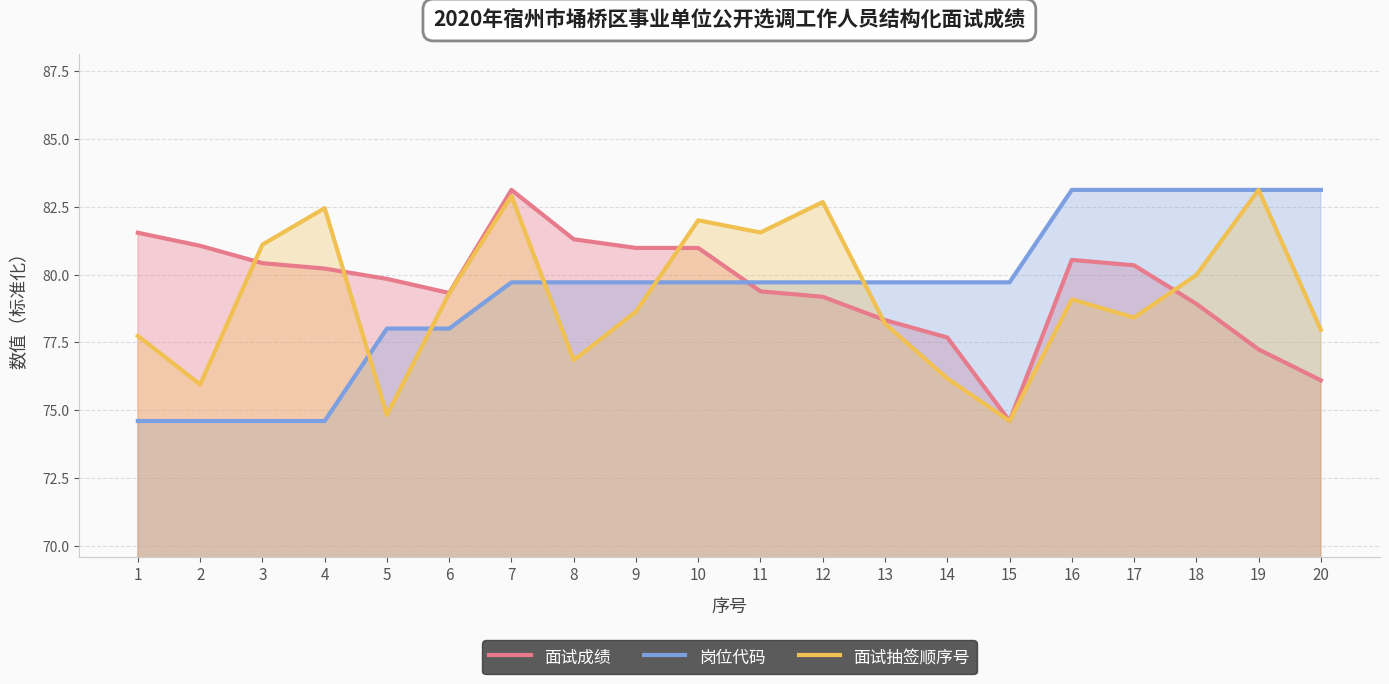

Where is 面试抽签顺序号 nearest to the value 78?

20